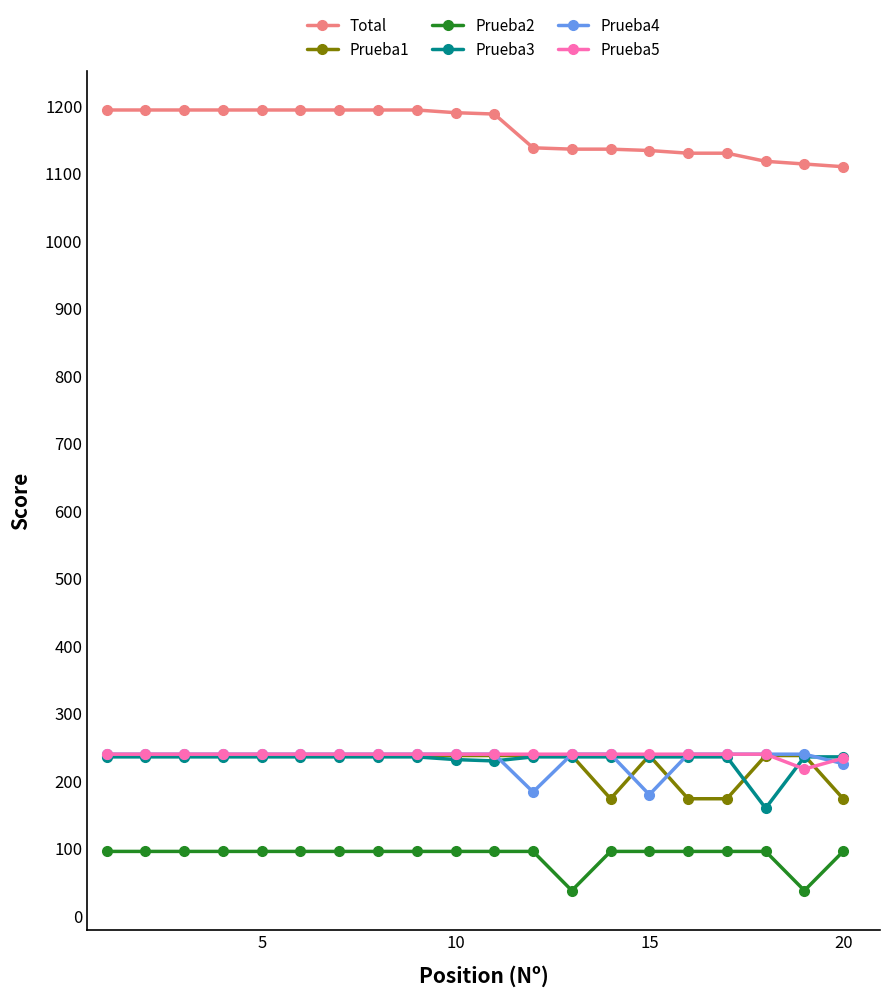

What is the average value of the Prueba1 series?

225